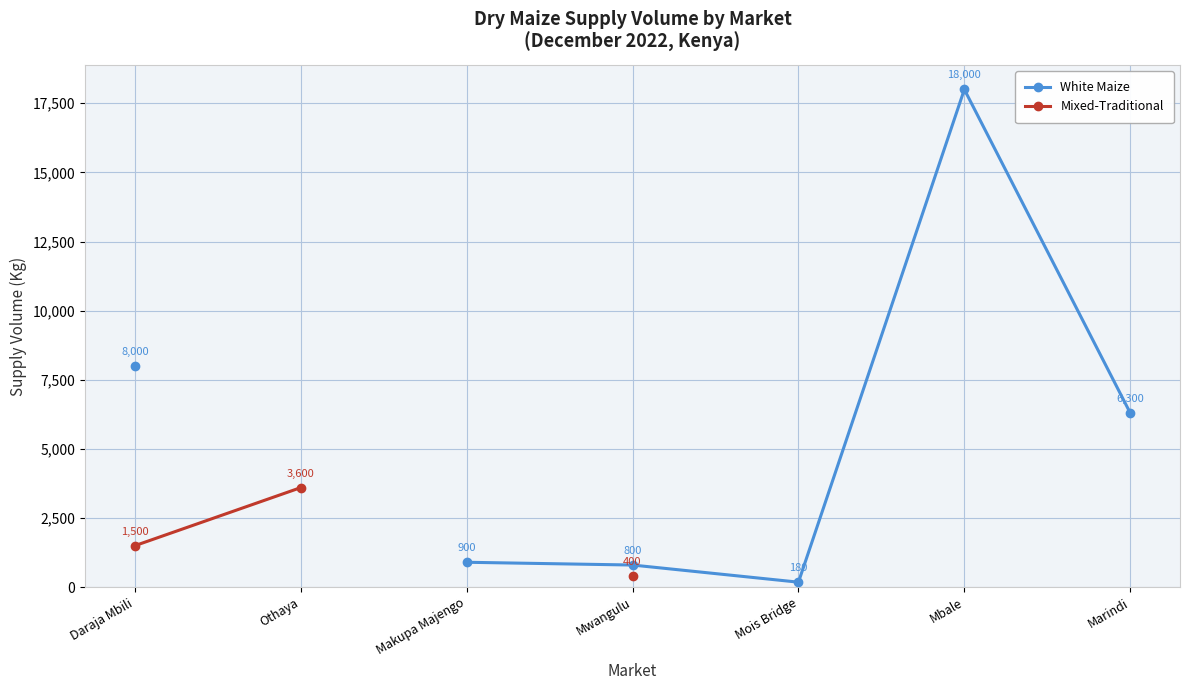

Rank the series by their maximum value, from highest to lowest.

White Maize, Mixed-Traditional